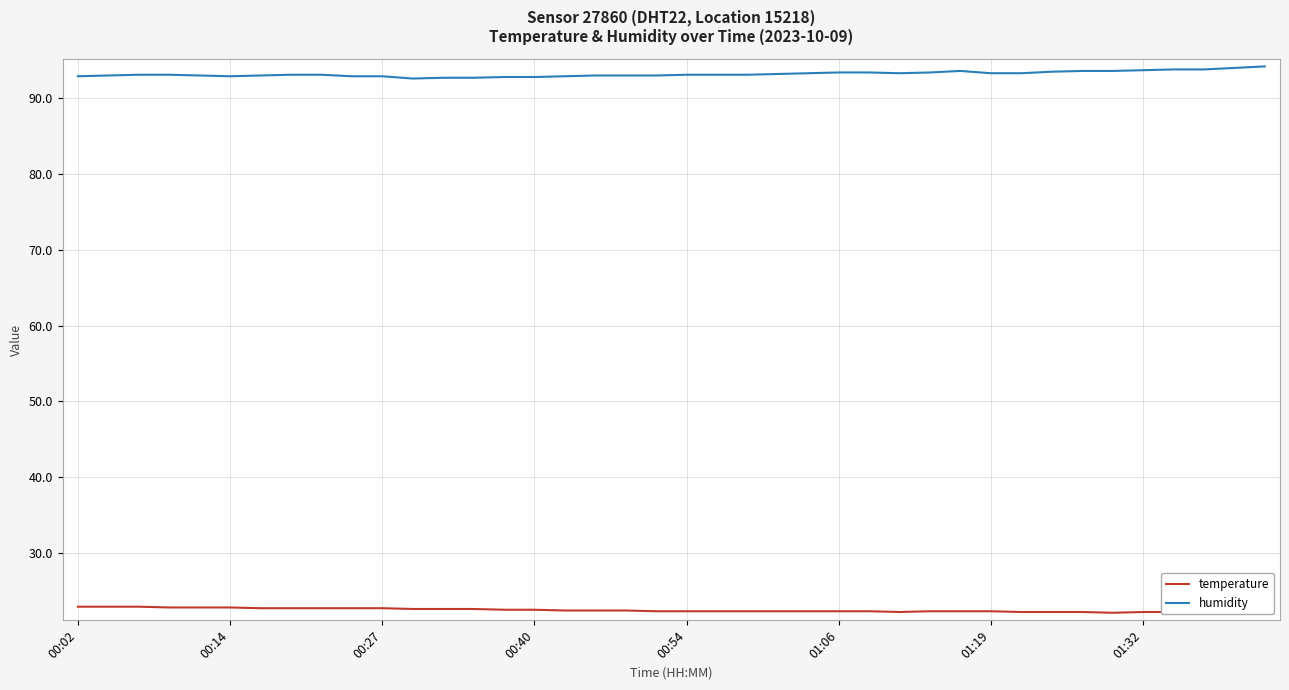

The value of temperature at 28 is 35.0. True or false?

False